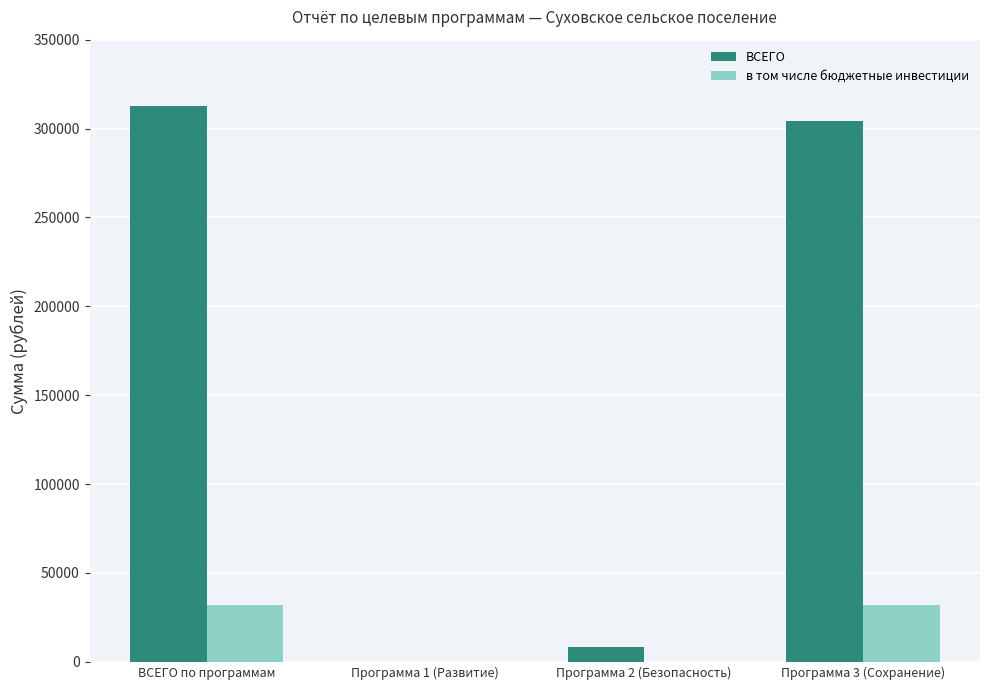

How many values in the ВСЕГО series exceed 304063?

2